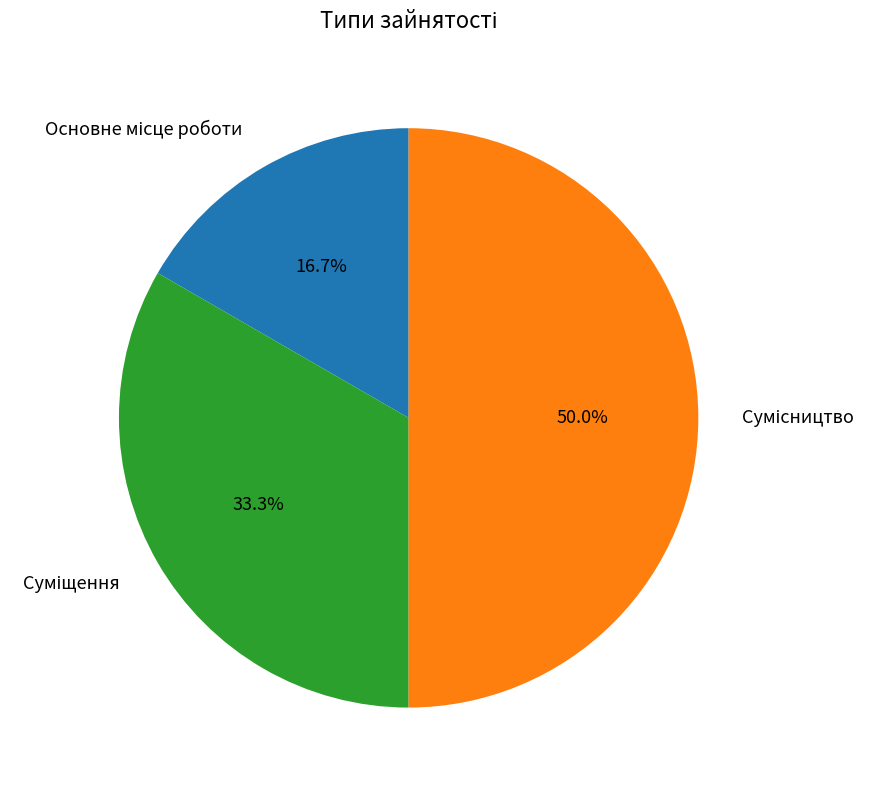

How many slices are in this pie chart?

3